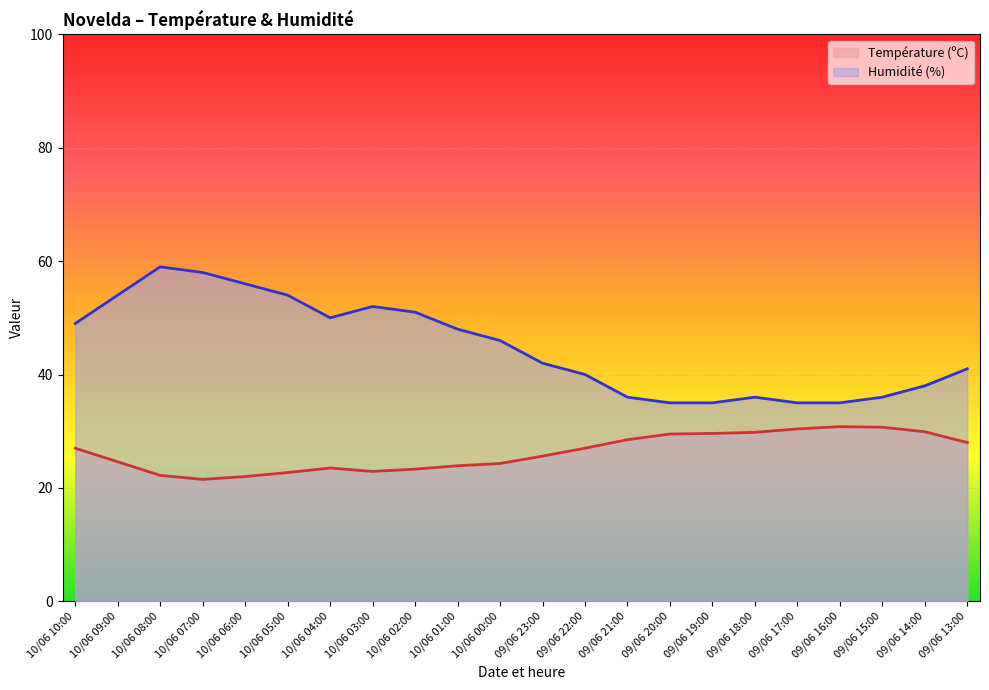

The value of Humidité (%) at 10/06 10:00 is 72.5. True or false?

False